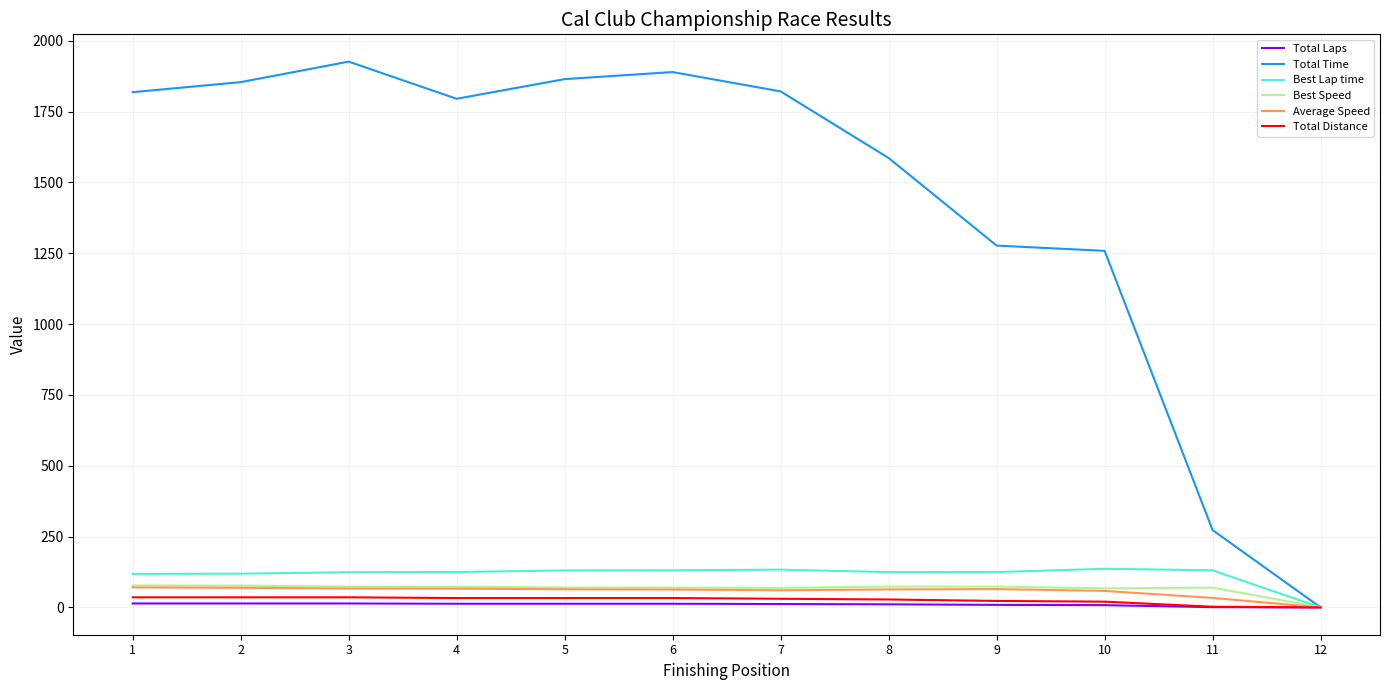

What is the greatest value displayed?

1926.7